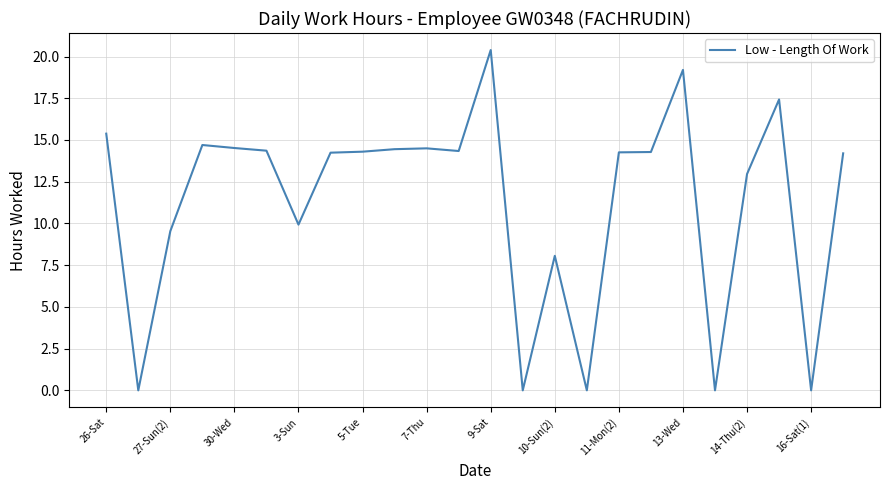

What is the difference between the maximum and minimum values?

20.4